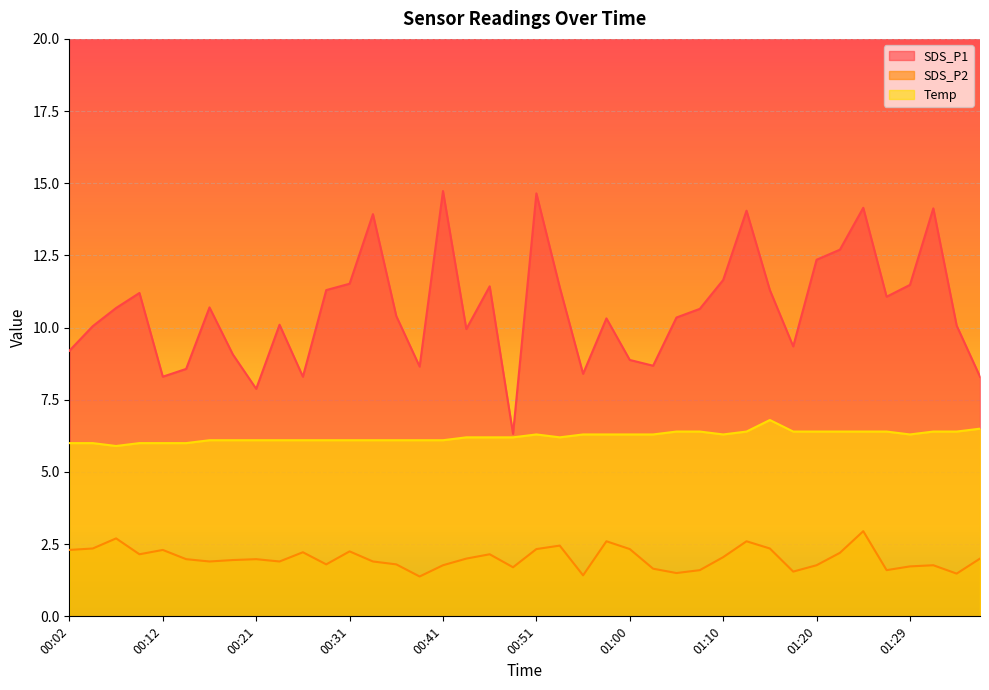

True or false: SDS_P1 and SDS_P2 cross at least once.

False